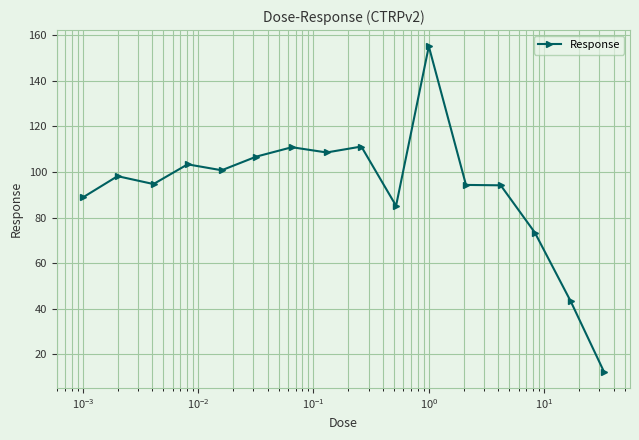

What is the value of the 14th point from the left?

73.4